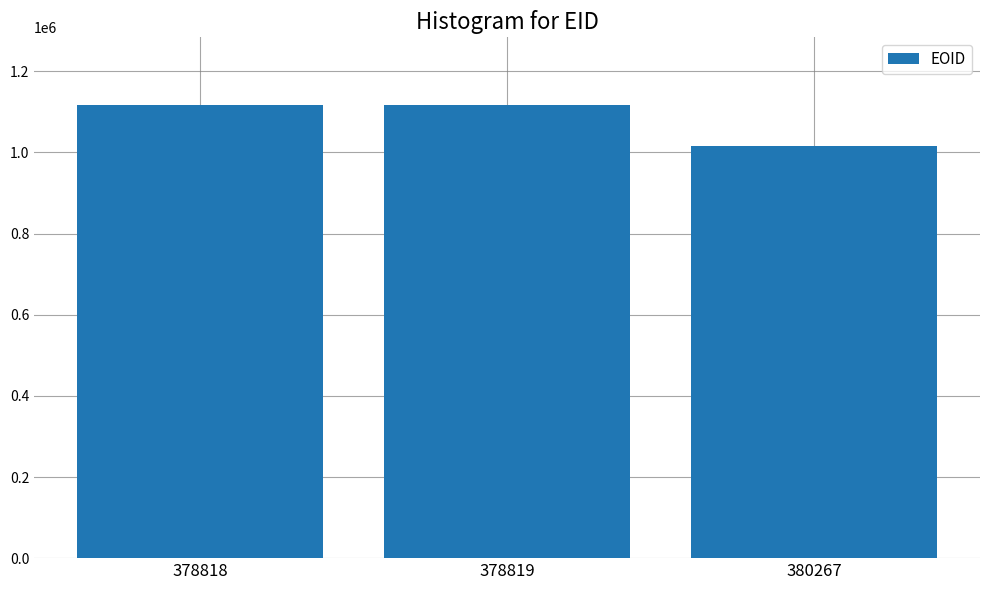

What value does the data have at 378819, to the nearest 100?

1116400